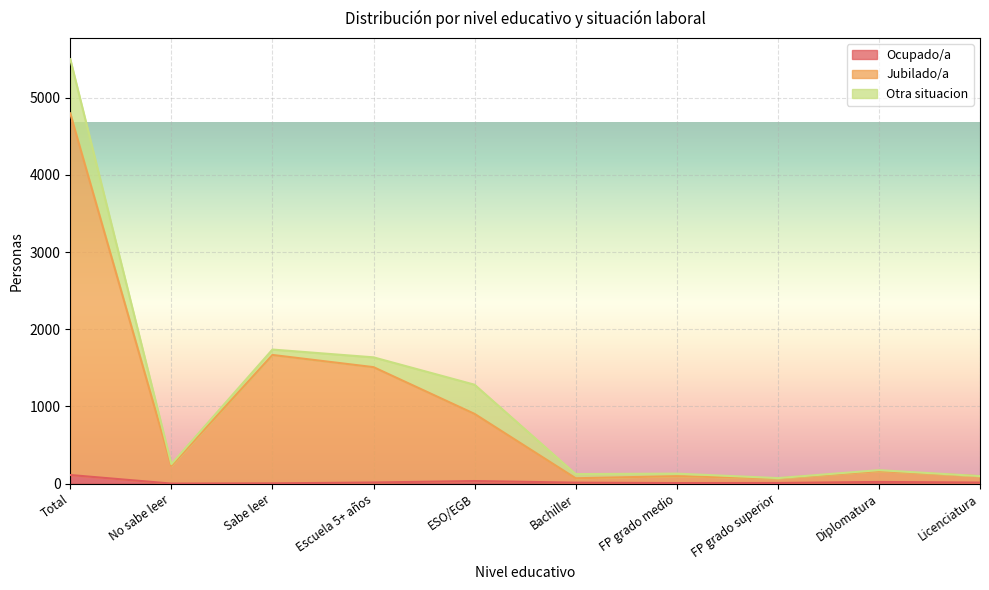

How many data points in Ocupado/a are less than 13?

5